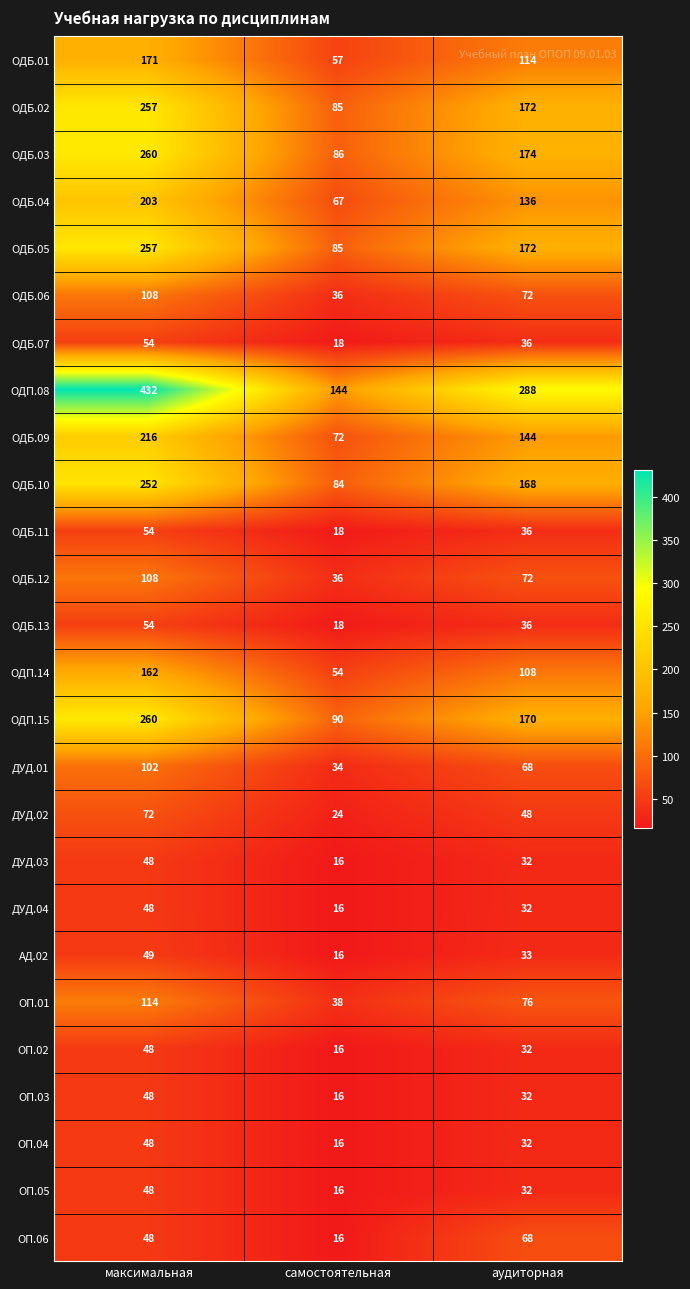

What is the spread (max minus min) of values at самостоятельная?

128